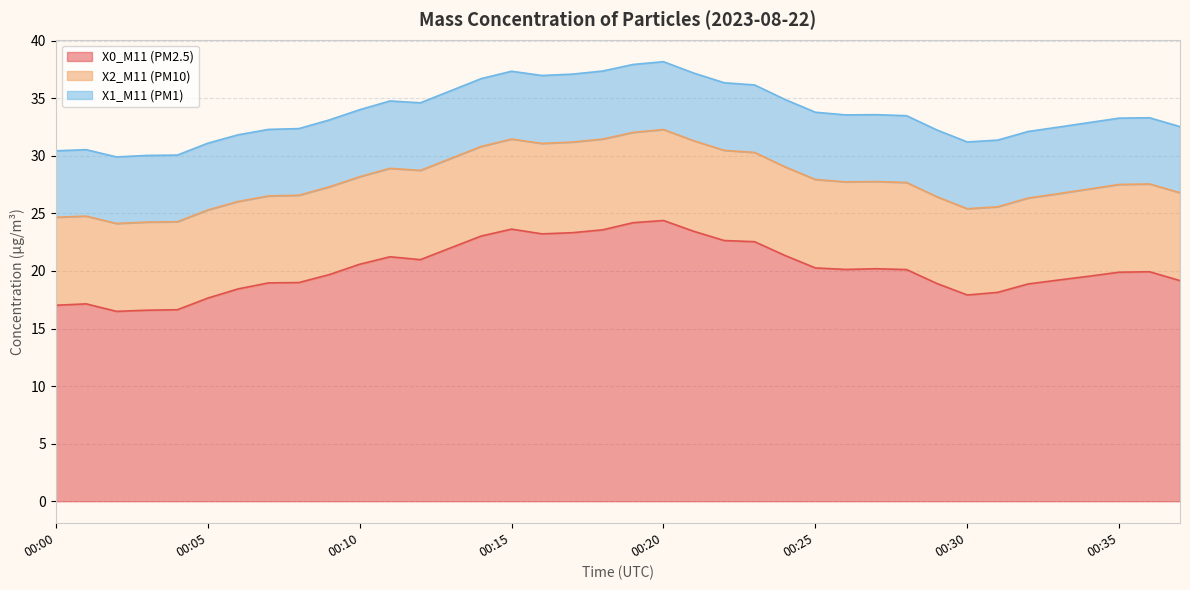

Is it true that X1_M11 (PM1) equals 3.7 at 00:20?

False